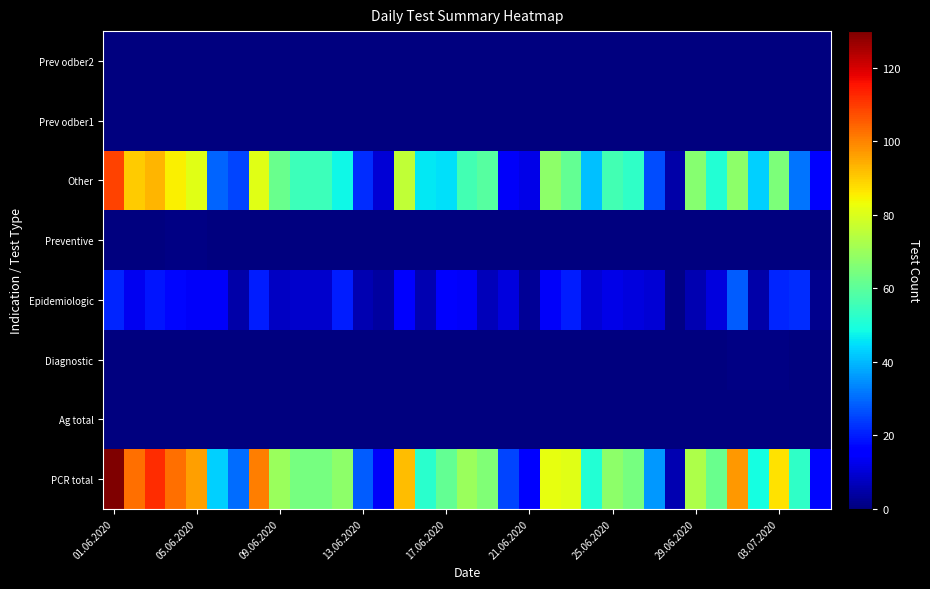

Reading right to left, extract all data points from this chart.

PCR total: 17	53	87	49	97	62	73	6	36	64	68	51	81	82	15	25	66	70	61	52	92	14	28	68	64	64	70	101	30	43	96	103	112	103	130
Ag total: 0	0	0	0	0	0	0	0	0	0	0	0	0	0	0	0	0	0	0	0	0	0	0	0	0	0	0	0	0	0	0	0	0	0	0
Diagnostic: 0	0	1	1	1	0	0	0	0	0	0	0	0	0	0	0	0	0	0	0	0	0	0	0	0	0	0	0	0	0	0	0	0	0	0
Epidemiologic: 2	22	21	5	28	11	6	1	10	11	12	10	20	14	3	11	7	14	16	6	16	4	6	20	9	9	8	20	5	14	14	17	19	13	21
Preventive: 0	0	0	0	0	0	0	0	0	0	0	0	0	0	0	0	0	0	0	0	0	0	0	0	0	0	0	0	0	0	1	1	0	0	0
Other: 15	31	65	43	68	51	67	5	26	53	56	41	61	68	12	14	59	56	45	46	76	10	22	48	55	55	62	81	25	29	81	85	93	90	109
Prev odber1: 0	0	0	0	0	0	0	0	0	0	0	0	0	0	0	0	0	0	0	0	0	0	0	0	0	0	0	0	0	0	0	0	0	0	0
Prev odber2: 0	0	0	0	0	0	0	0	0	0	0	0	0	0	0	0	0	0	0	0	0	0	0	0	0	0	0	0	0	0	0	0	0	0	0